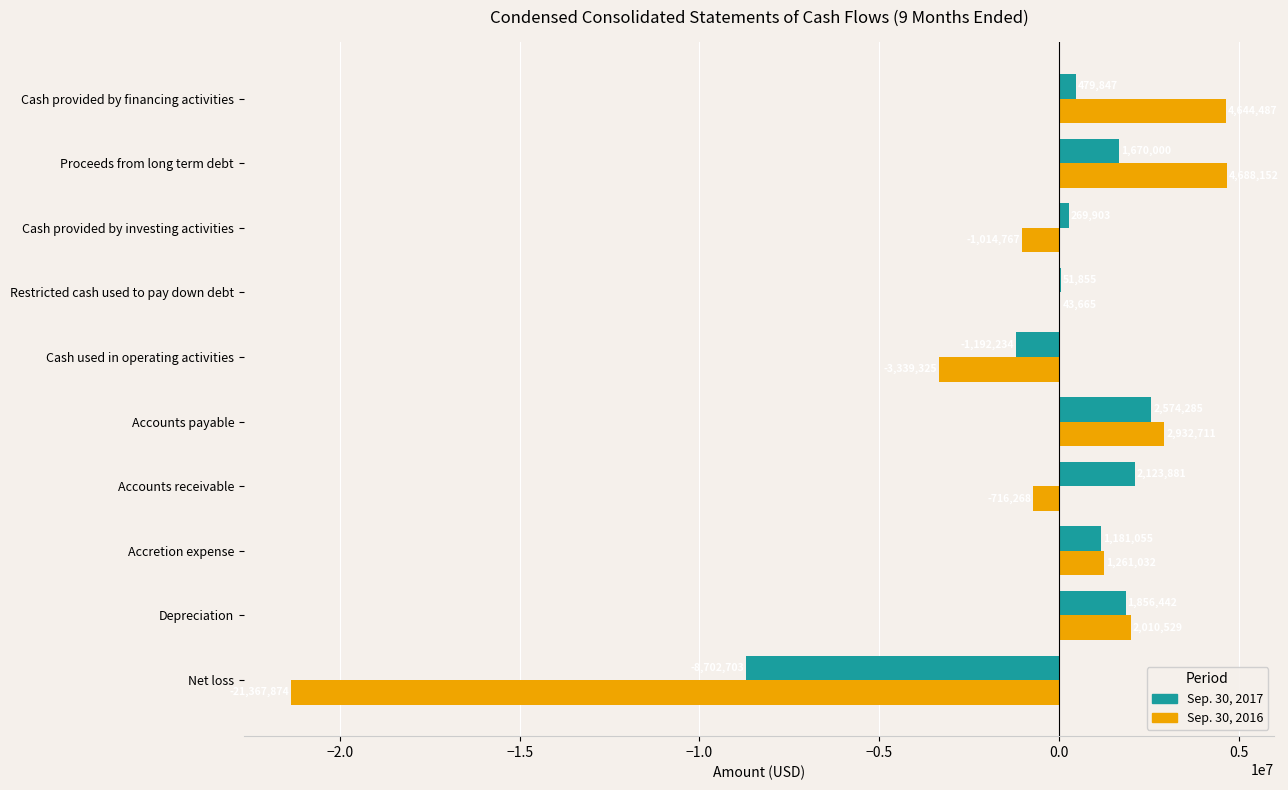

Which category has the highest value in the Sep. 30, 2016 series?

Proceeds from long term debt